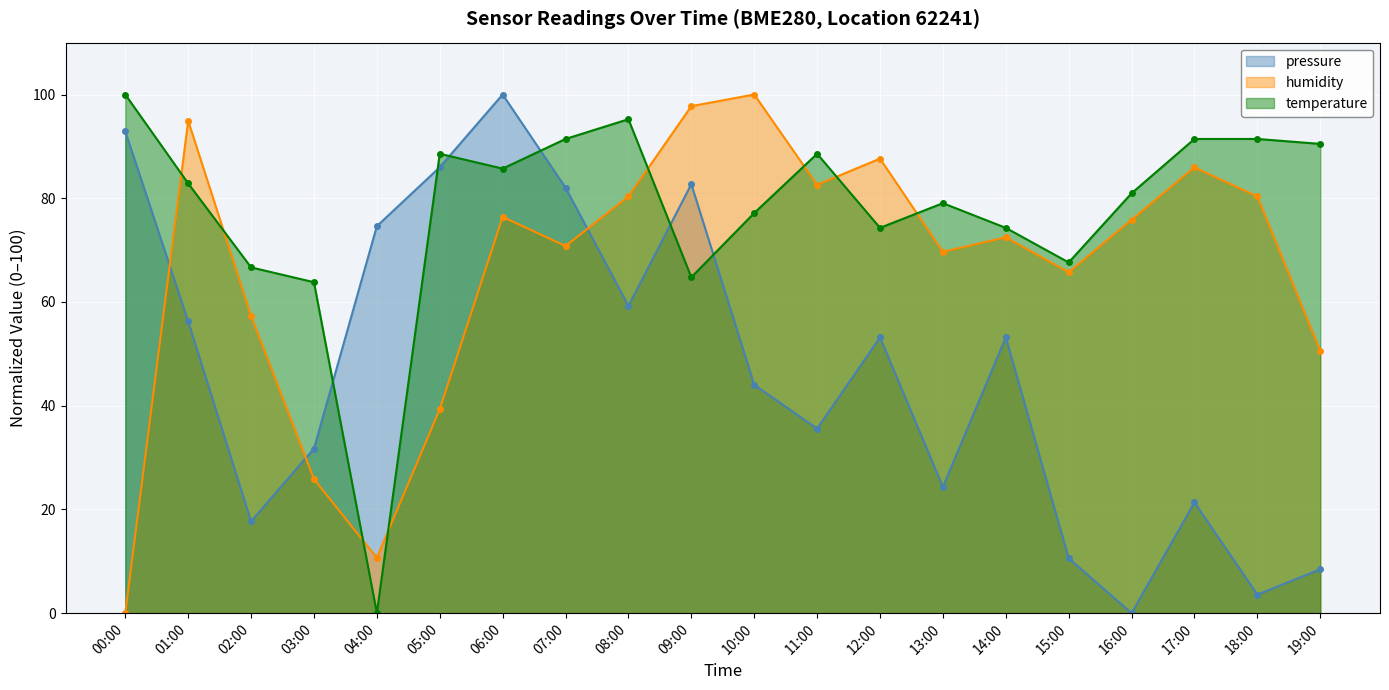

Rank the series at 15:00 from lowest to highest value.

pressure, humidity, temperature